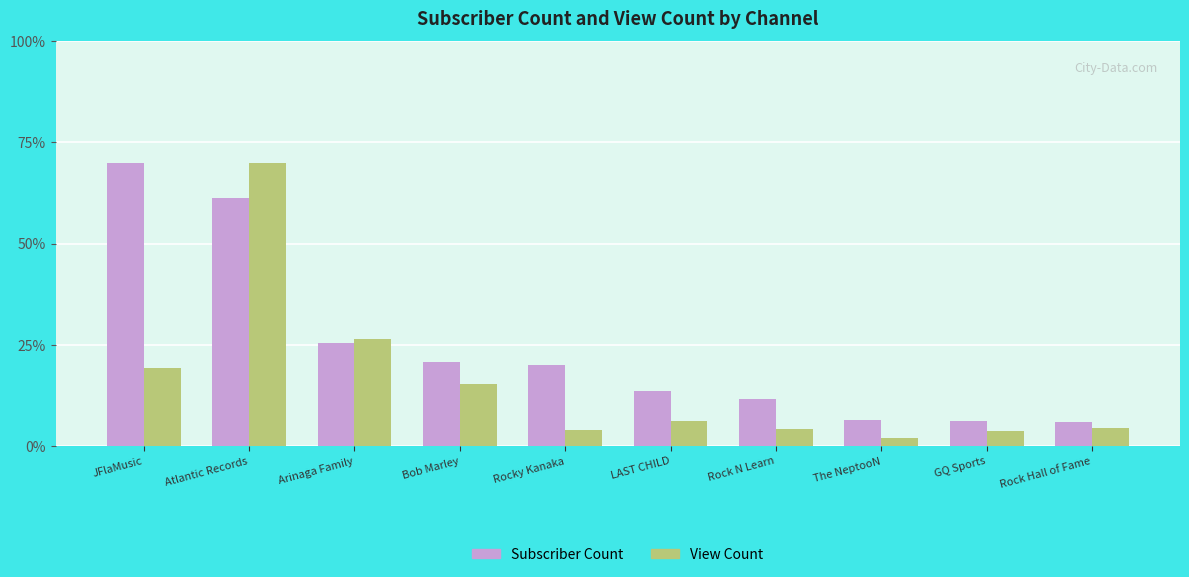

At how many categories does at least one series exceed 62?

2